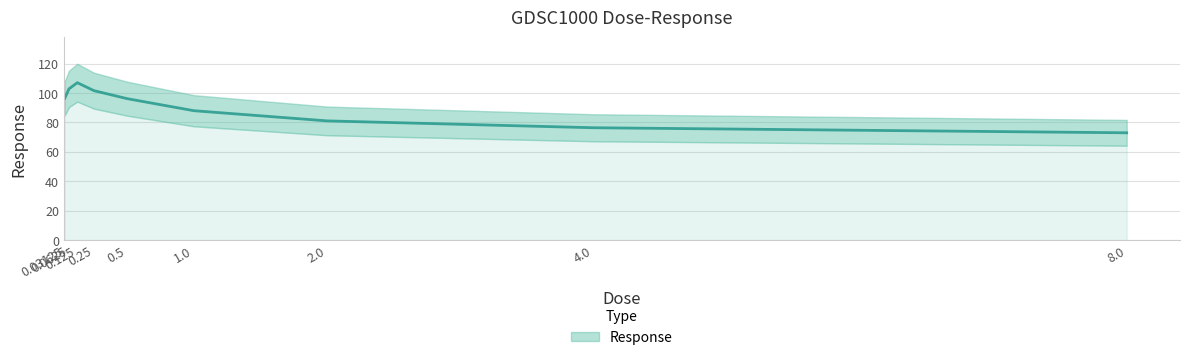

True or false: the data has more than 0 interior local peaks.

True